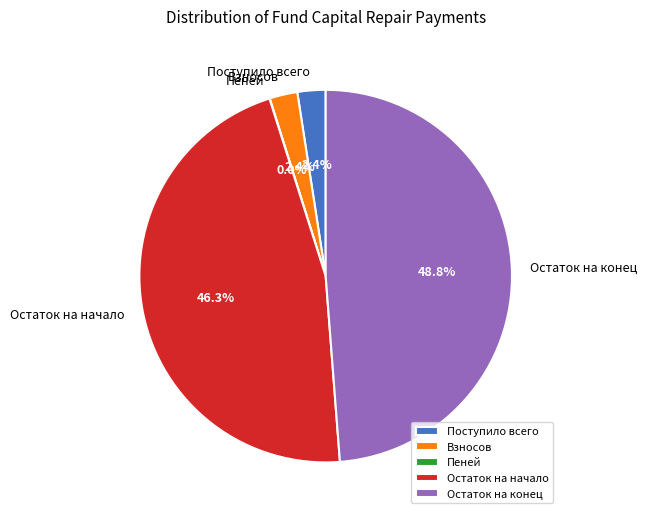

What portion of the pie excludes Остаток на конец?

51.2%